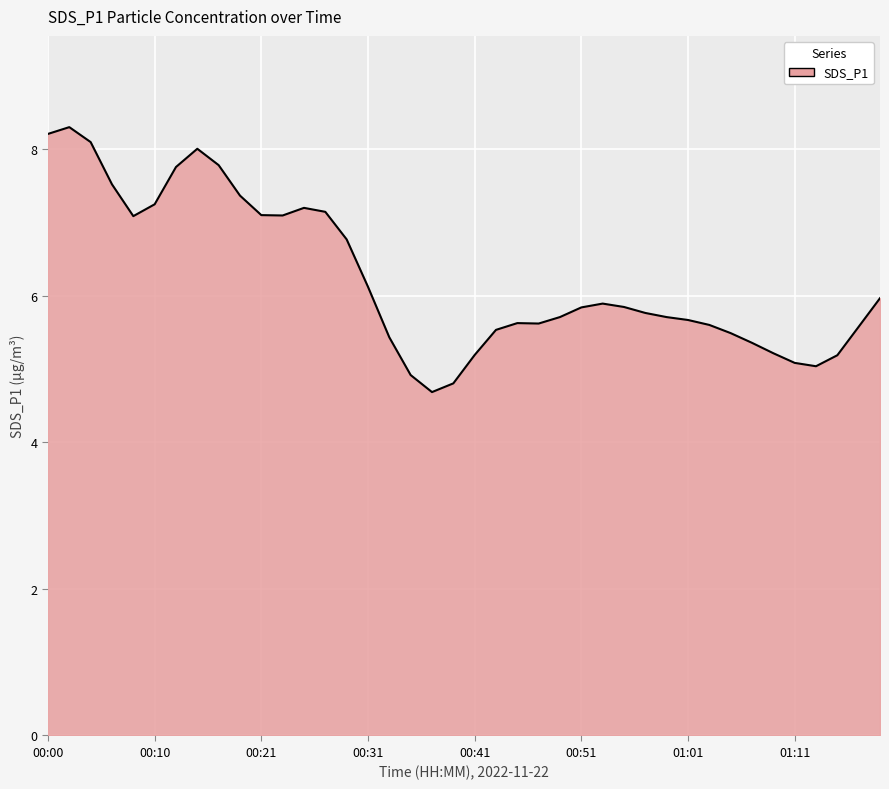

What is the smallest value displayed?

4.7